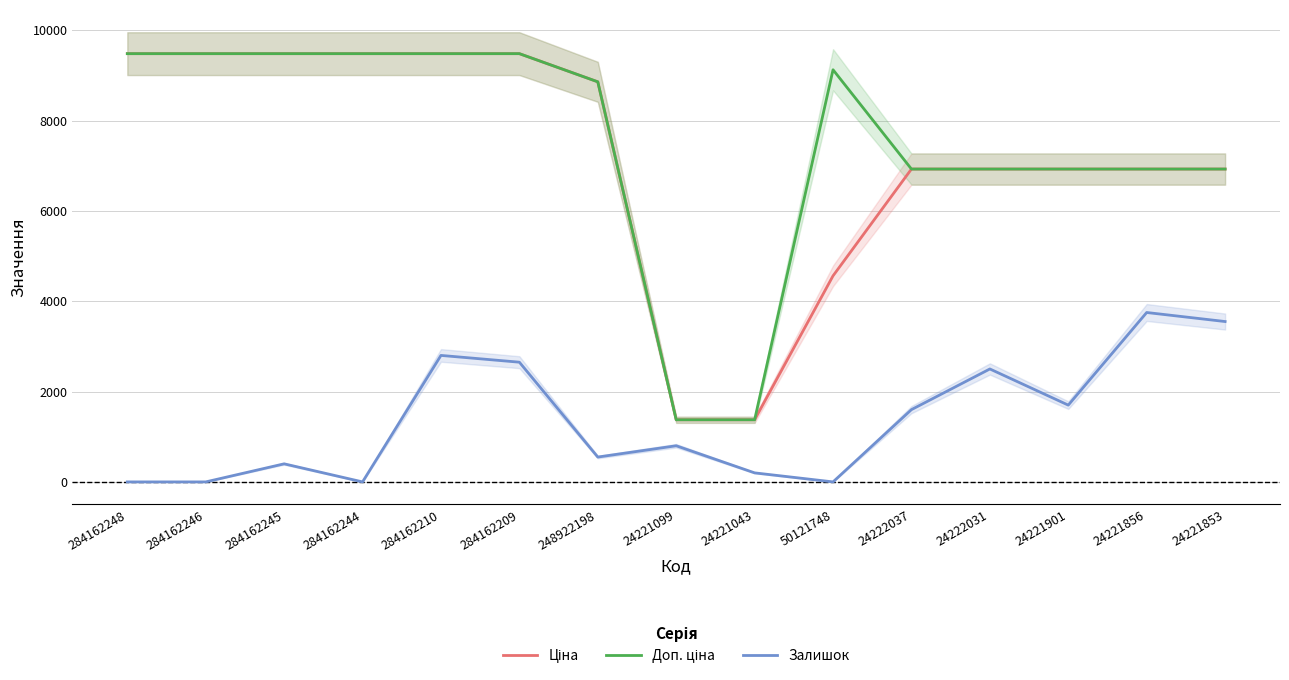

The Залишок series shows 0.0 at 284162248. True or false?

True